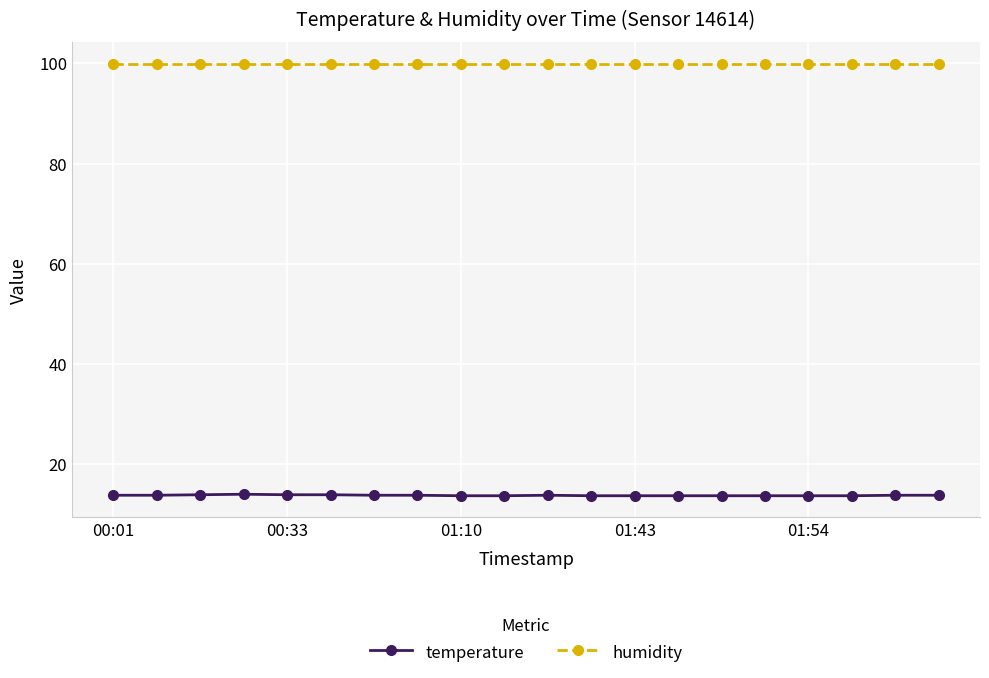

What is the maximum value for temperature?

14.0